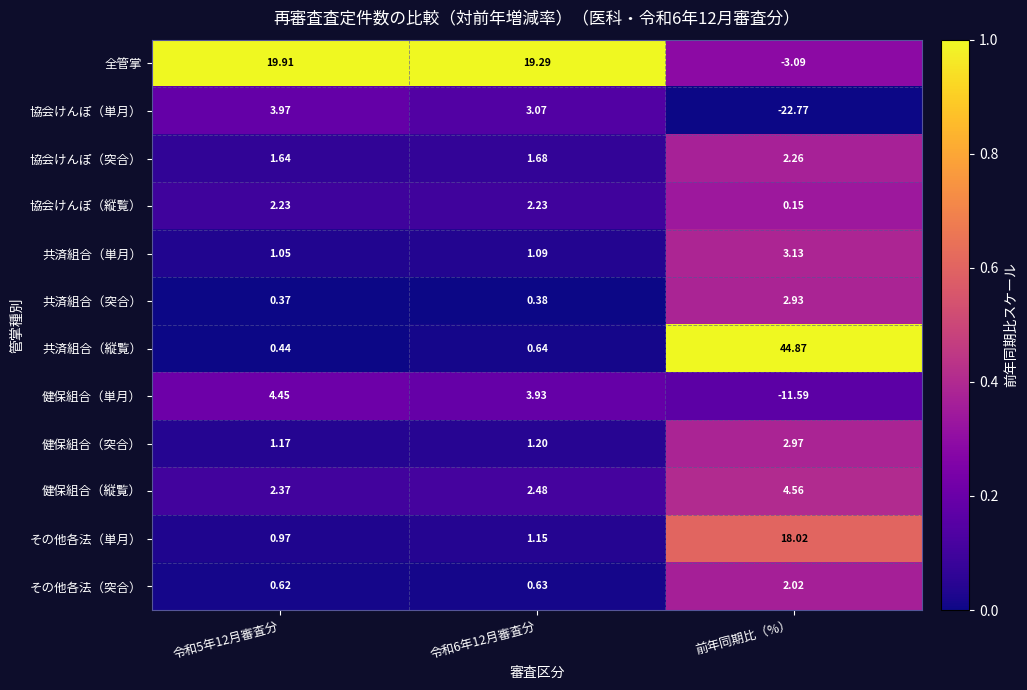

List the series in order of their peak value, highest first.

共済組合（縦覧）, 全管掌, その他各法（単月）, 健保組合（縦覧）, 健保組合（単月）, 協会けんぽ（単月）, 共済組合（単月）, 健保組合（突合）, 共済組合（突合）, 協会けんぽ（突合）, 協会けんぽ（縦覧）, その他各法（突合）